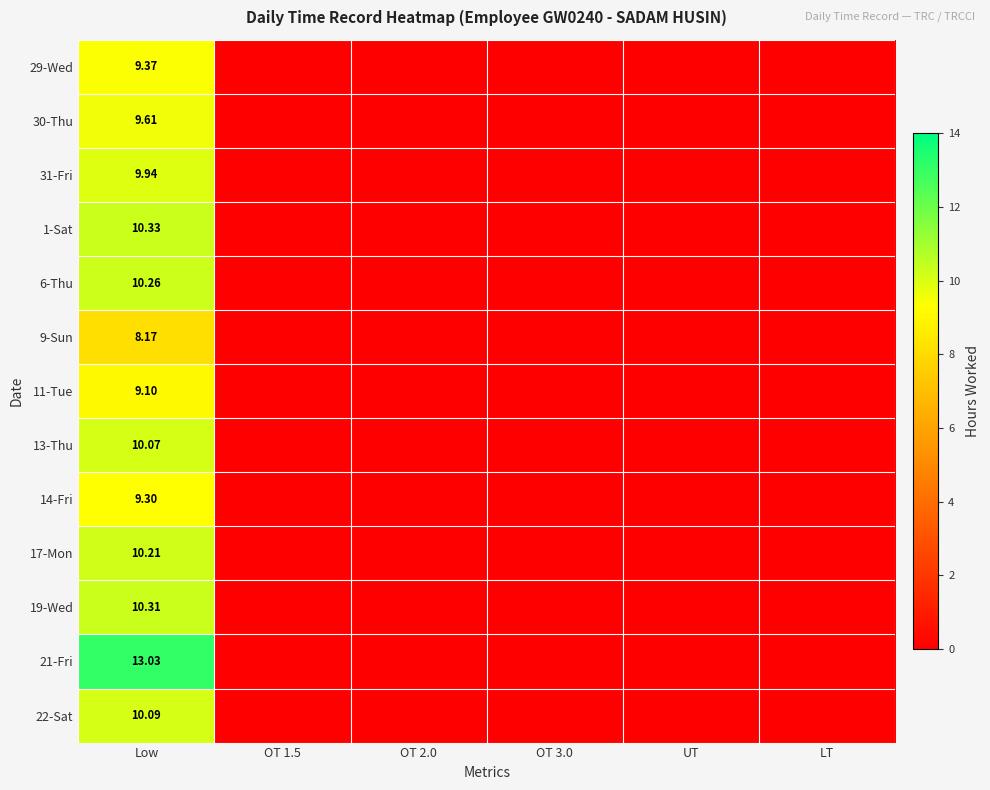

At which label does 31-Fri reach its minimum?

OT 1.5